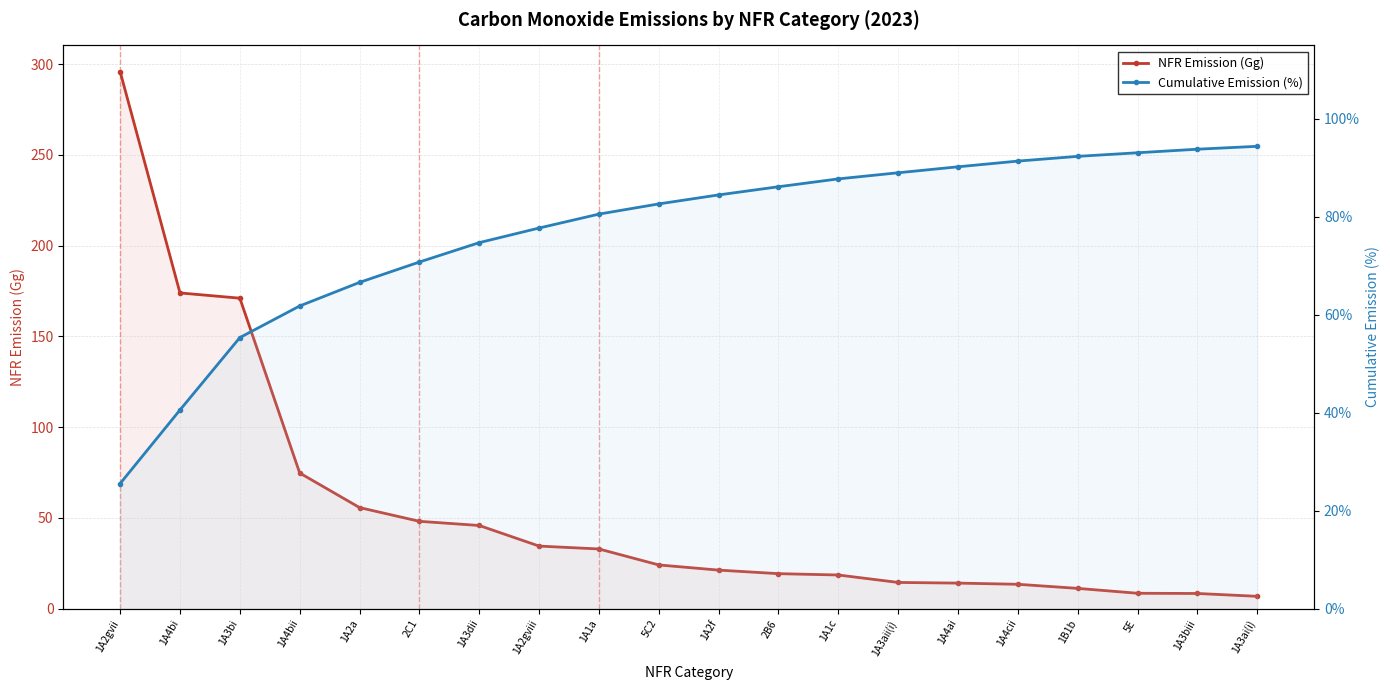

At which label is NFR Emission (Gg) closest to 151?

1A3bi